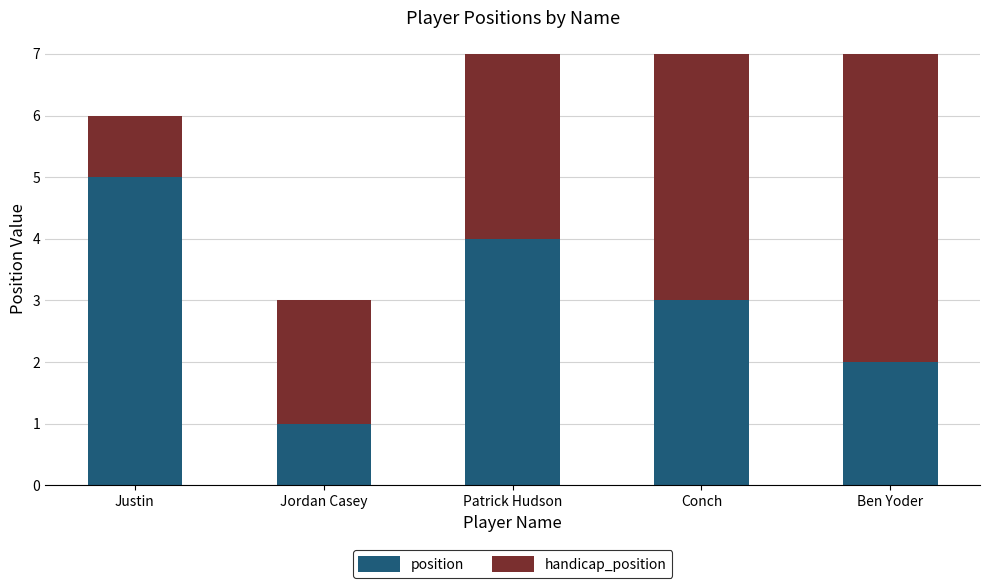

How many bars are there in total?

5